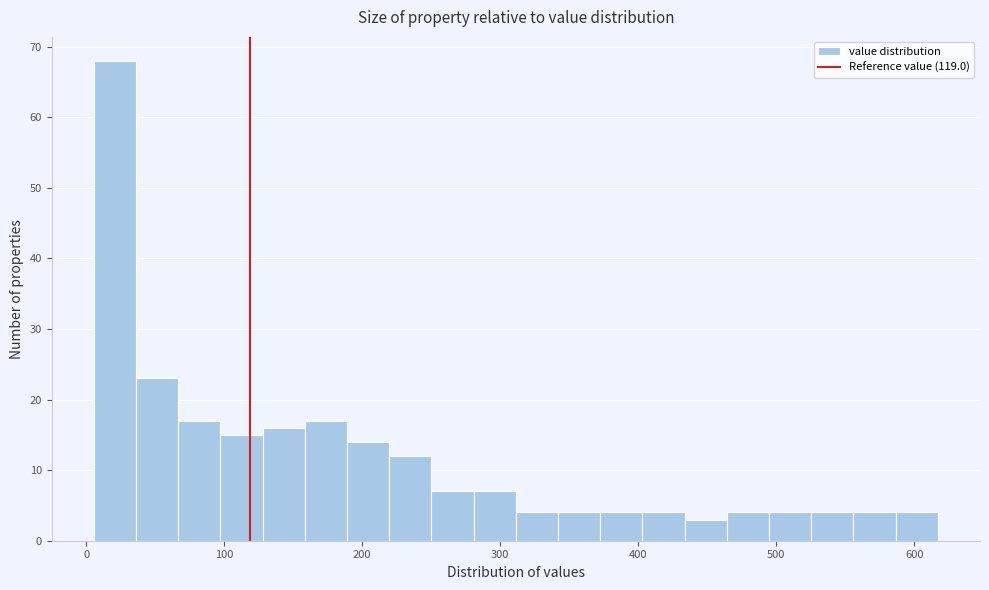

Read against the x-axis, roughly where is the centre of the tallest bar?

20